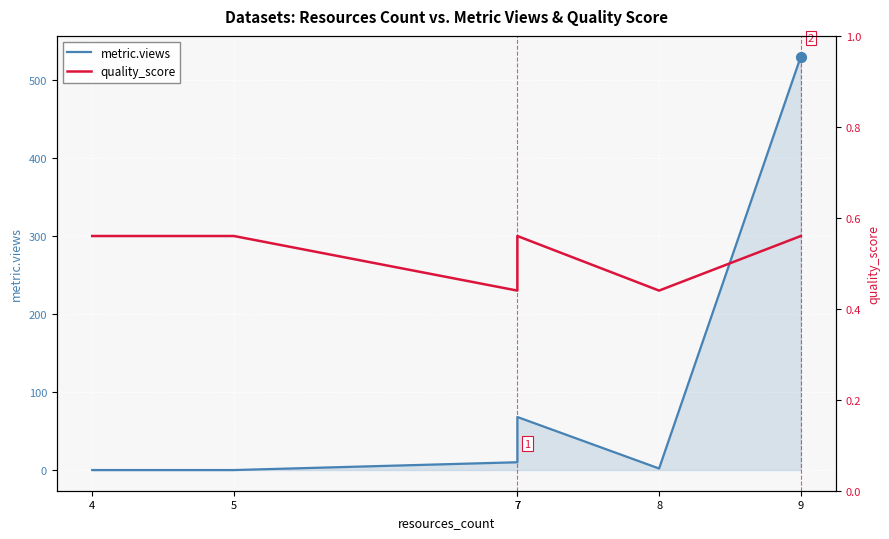

Which series has the largest total across all categories?

metric.views